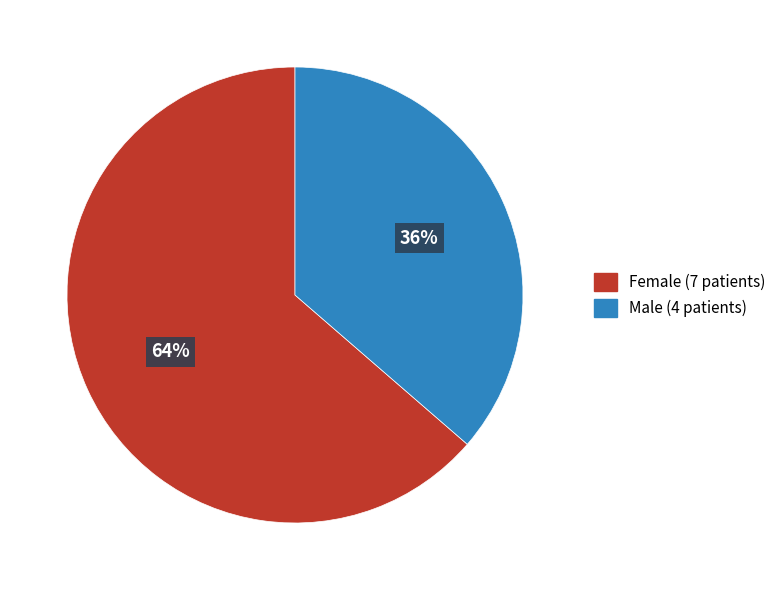

To the nearest percent, what is the average slice percentage?

50%